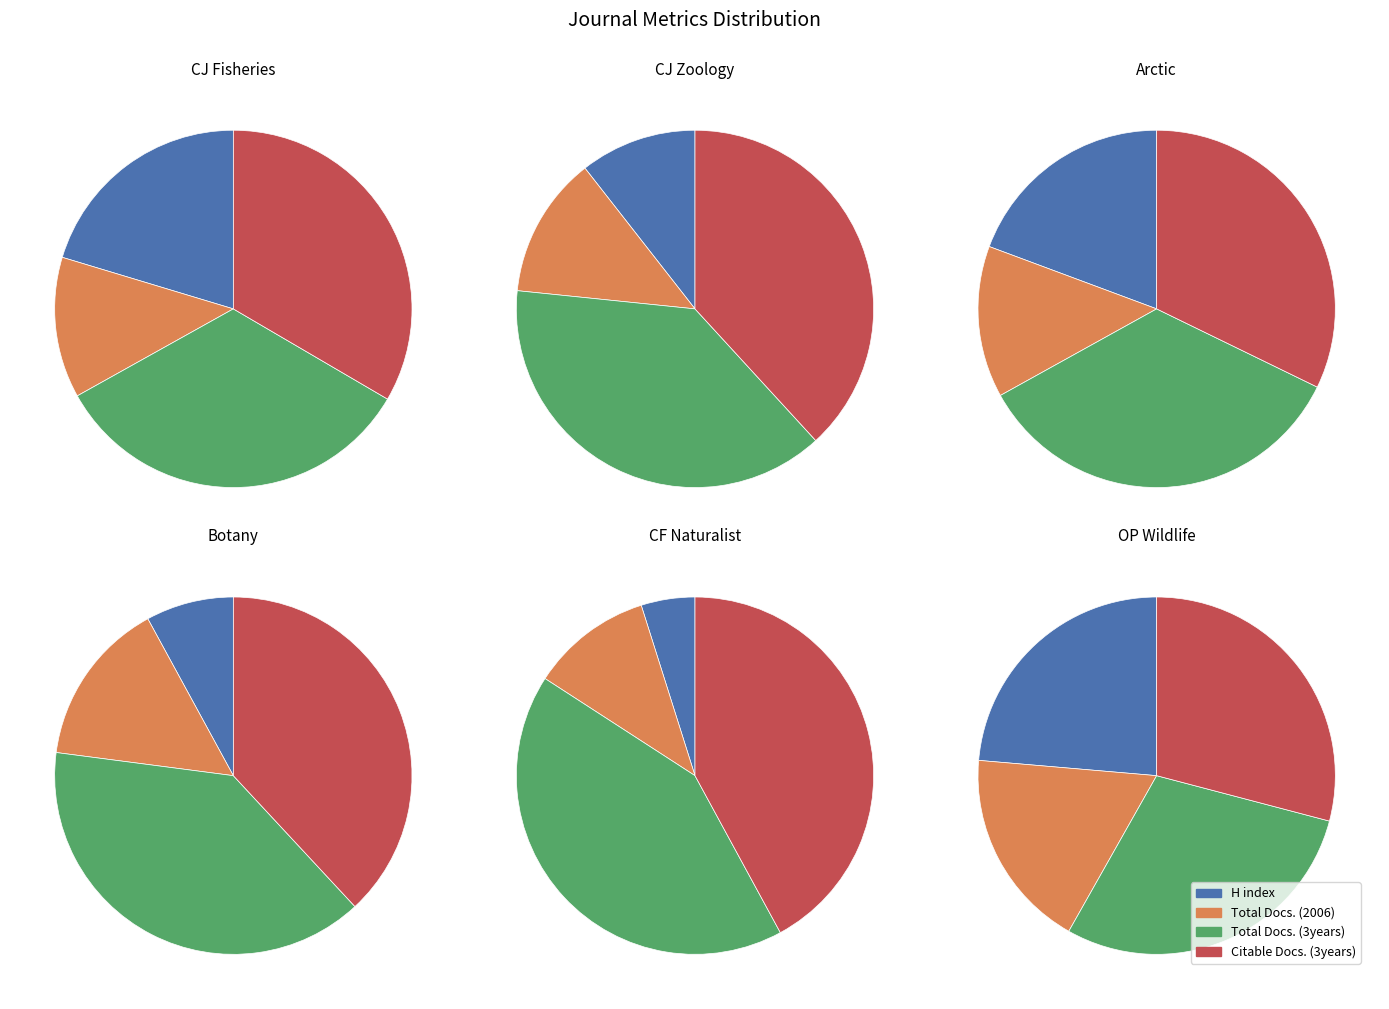

What is the difference between the highest and lowest values at Canadian Journal of Fisheries and Aquatic Sciences?

377